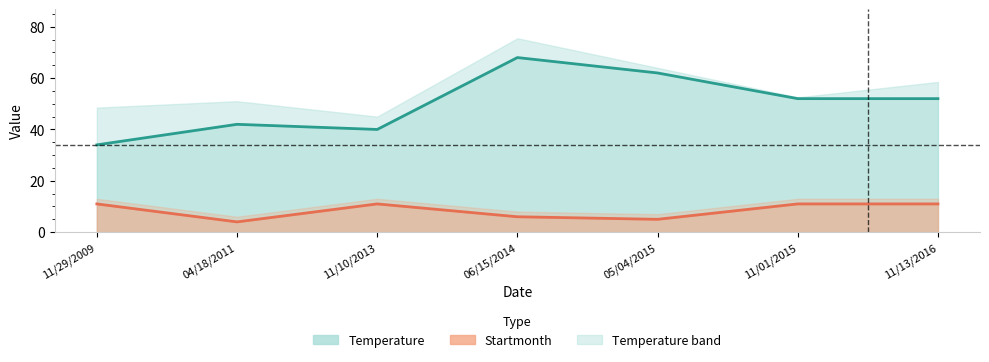

True or false: Temperature line has more than 0 interior local peaks.

True